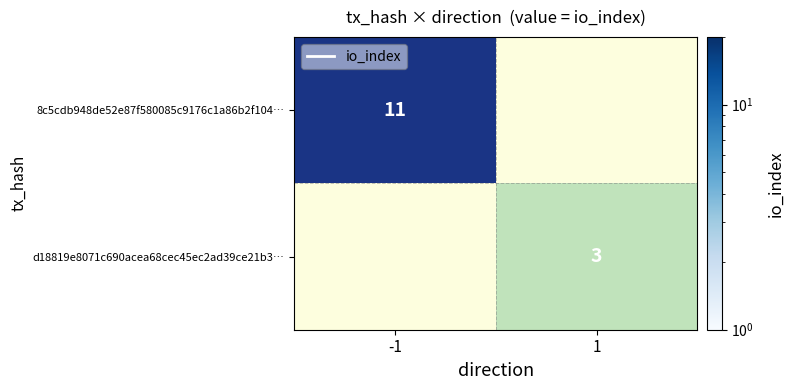

The value of 8c5cdb948de52e87f580085c9176c1a86b2f104… at 1 is 0.0. True or false?

True